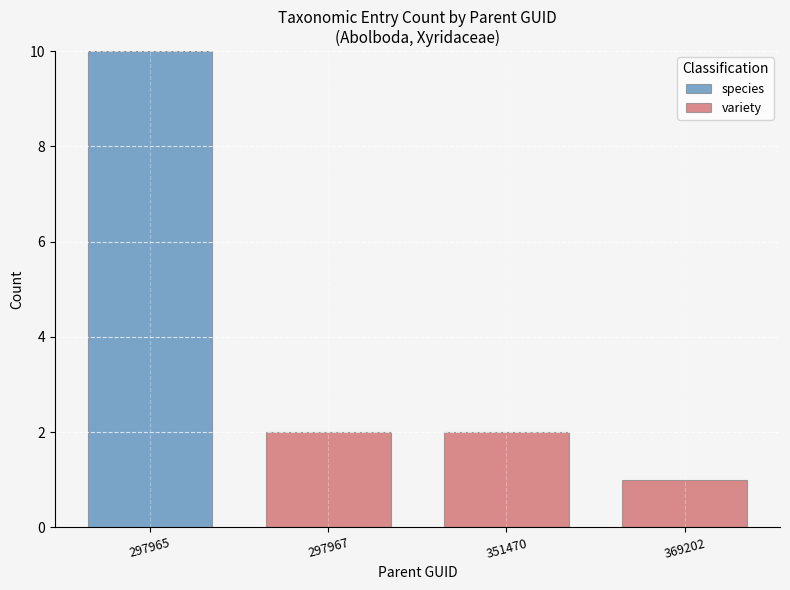

At which category is the sum across all series the highest?

297965